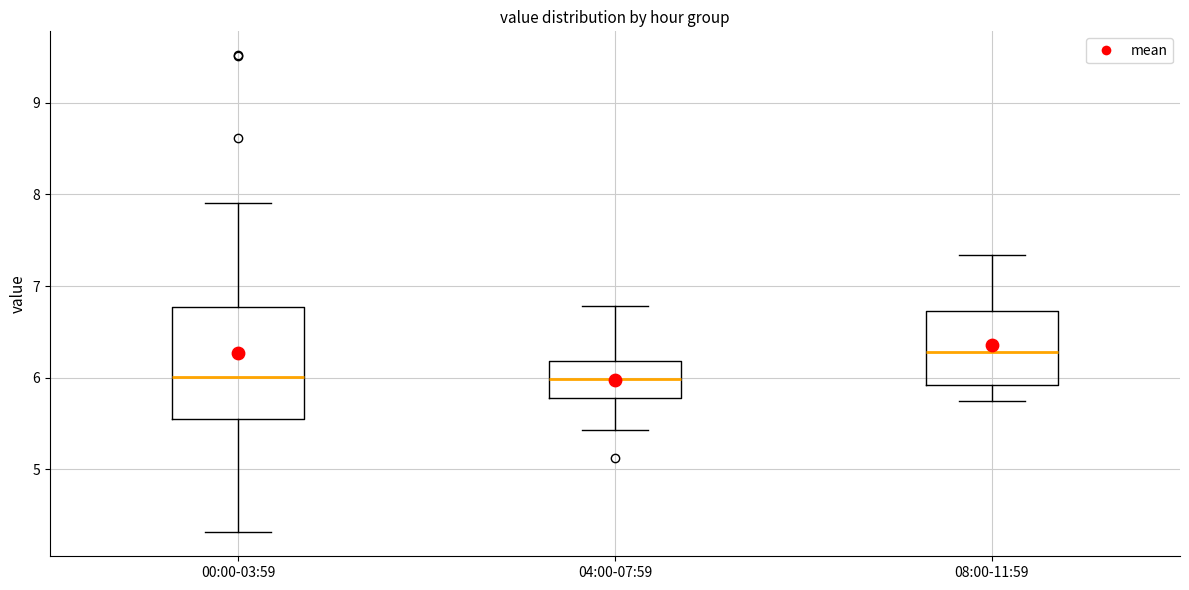

Reading left to right, read every box against the y-axis: the position of its median line, the range the box covers, and the ends of its whiskers. The values are not printed on the chart, so give them approximately, as read against the axis.

00:00-03:59: median 6.0, box 5.6 to 6.8, whiskers 4.3 to 7.9
04:00-07:59: median 6.0, box 5.8 to 6.2, whiskers 5.4 to 6.8
08:00-11:59: median 6.3, box 5.9 to 6.7, whiskers 5.7 to 7.3